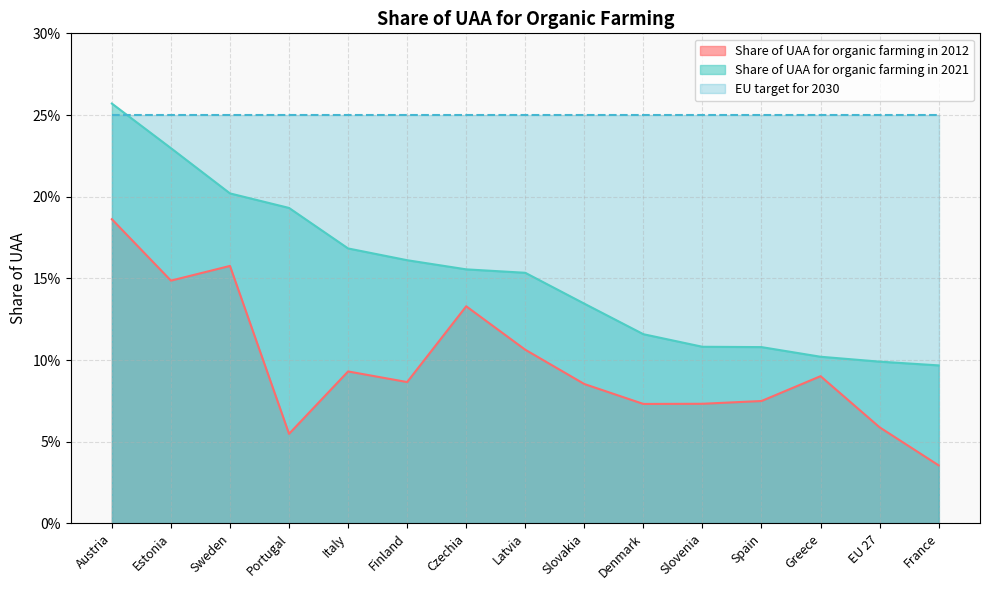

Reading left to right, list all the values displayed in this chart.

Share of UAA for organic farming in 2012: Austria=0.2	Estonia=0.1	Sweden=0.2	Portugal=0.1	Italy=0.1	Finland=0.1	Czechia=0.1	Latvia=0.1	Slovakia=0.1	Denmark=0.1	Slovenia=0.1	Spain=0.1	Greece=0.1	EU 27=0.1	France=0.0
Share of UAA for organic farming in 2021: Austria=0.3	Estonia=0.2	Sweden=0.2	Portugal=0.2	Italy=0.2	Finland=0.2	Czechia=0.2	Latvia=0.2	Slovakia=0.1	Denmark=0.1	Slovenia=0.1	Spain=0.1	Greece=0.1	EU 27=0.1	France=0.1